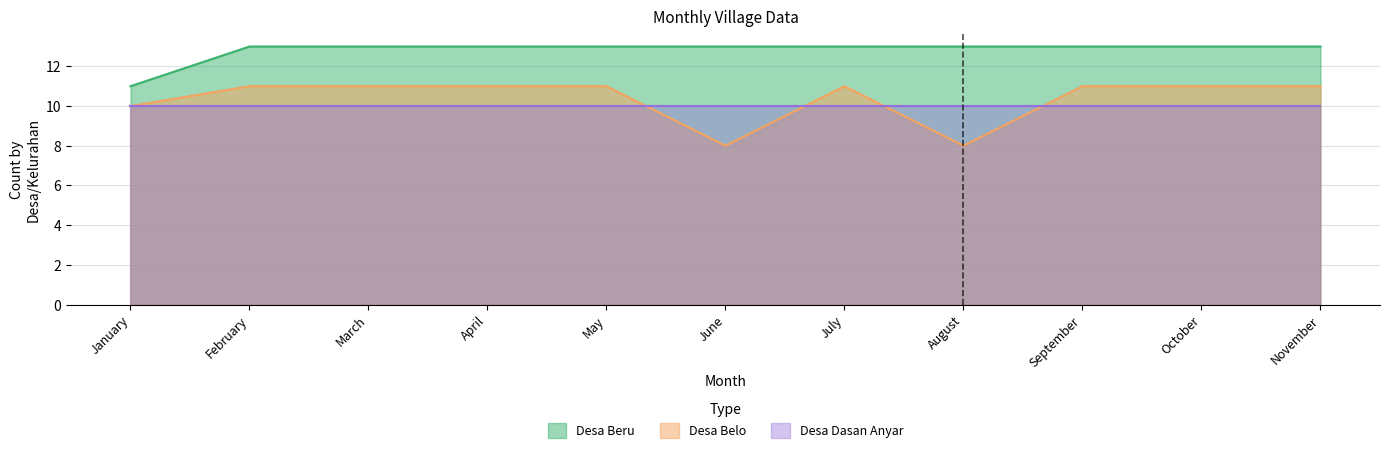

What is the approximate value of Desa Beru at April?

13